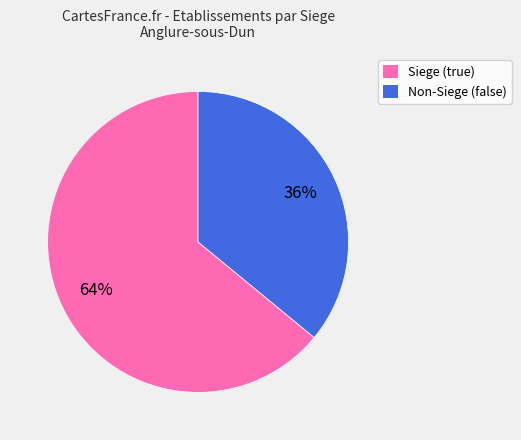

Is there a majority slice in this chart?

Yes